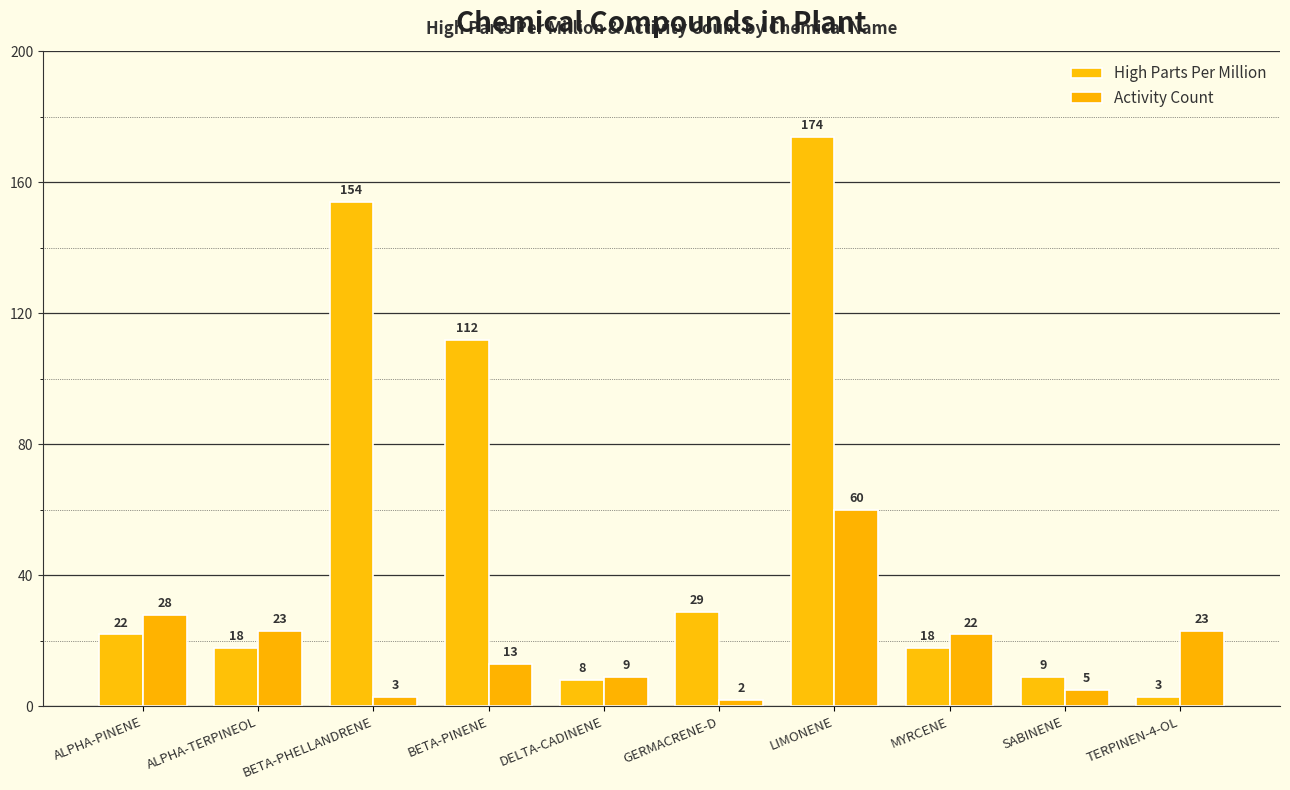

True or false: High Parts Per Million has a value of 29 at GERMACRENE-D.

True